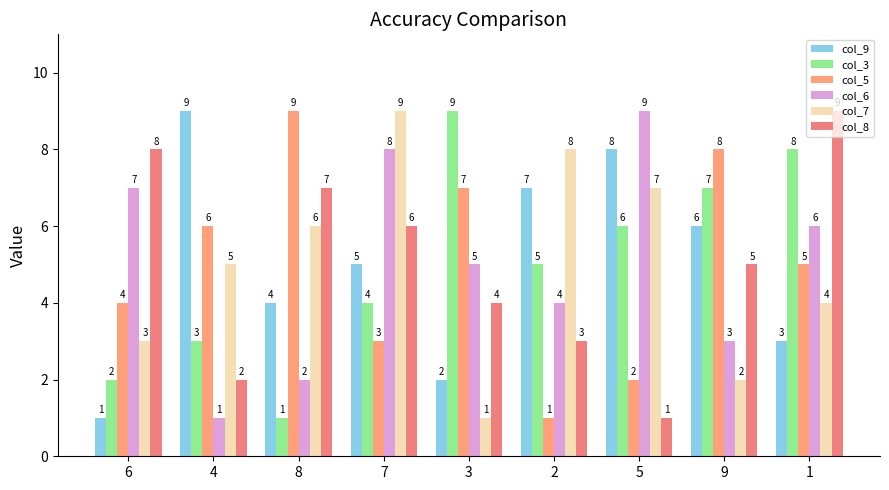

Rank the series at 9 from highest to lowest value.

col_5, col_3, col_9, col_8, col_6, col_7